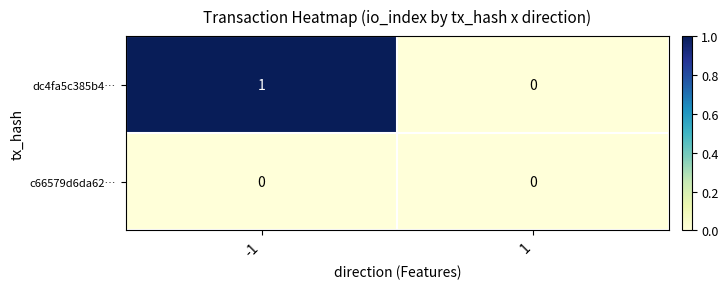

Is it true that dc4fa5c385b4… equals 2 at -1?

False